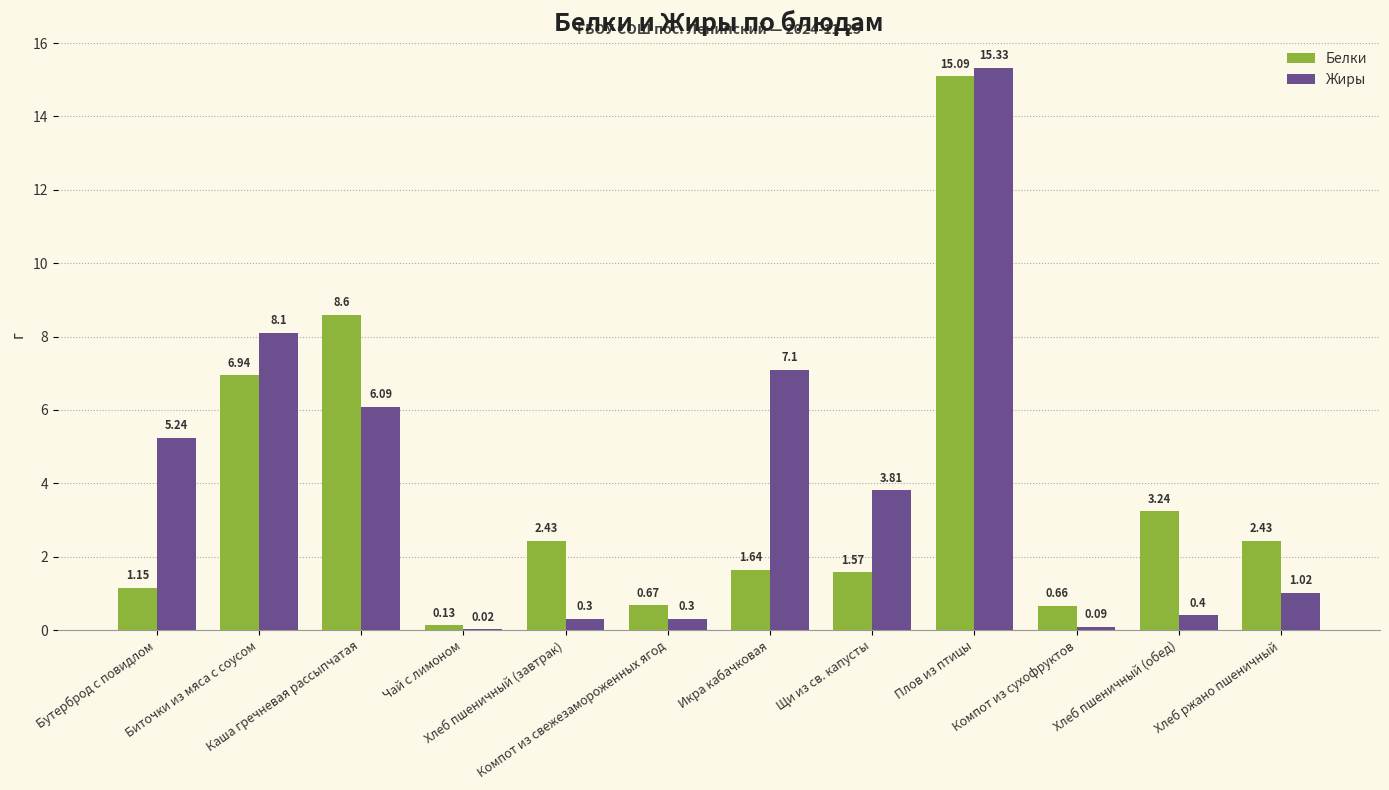

What is the sum of all Жиры values?

47.8